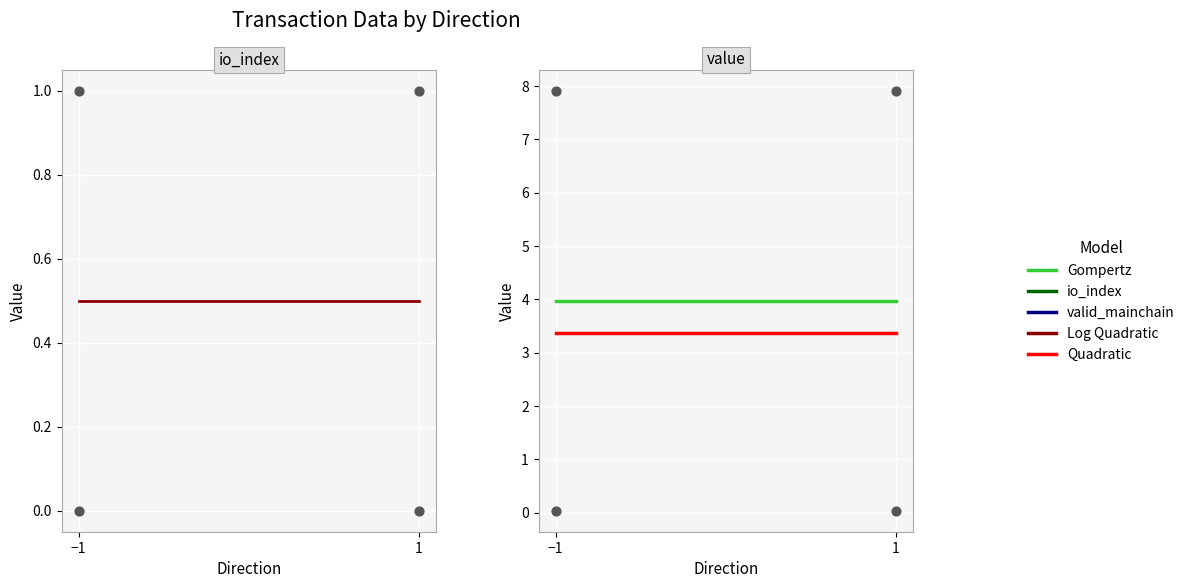

At which category is the sum across all series the highest?

−1